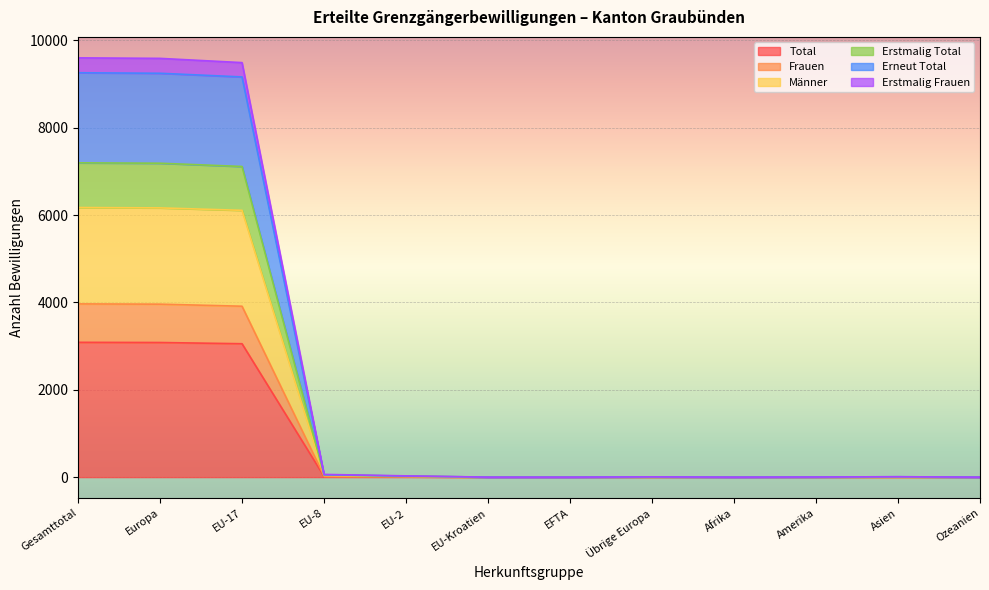

The Erstmalig Frauen series shows 28 at EU-8. True or false?

False